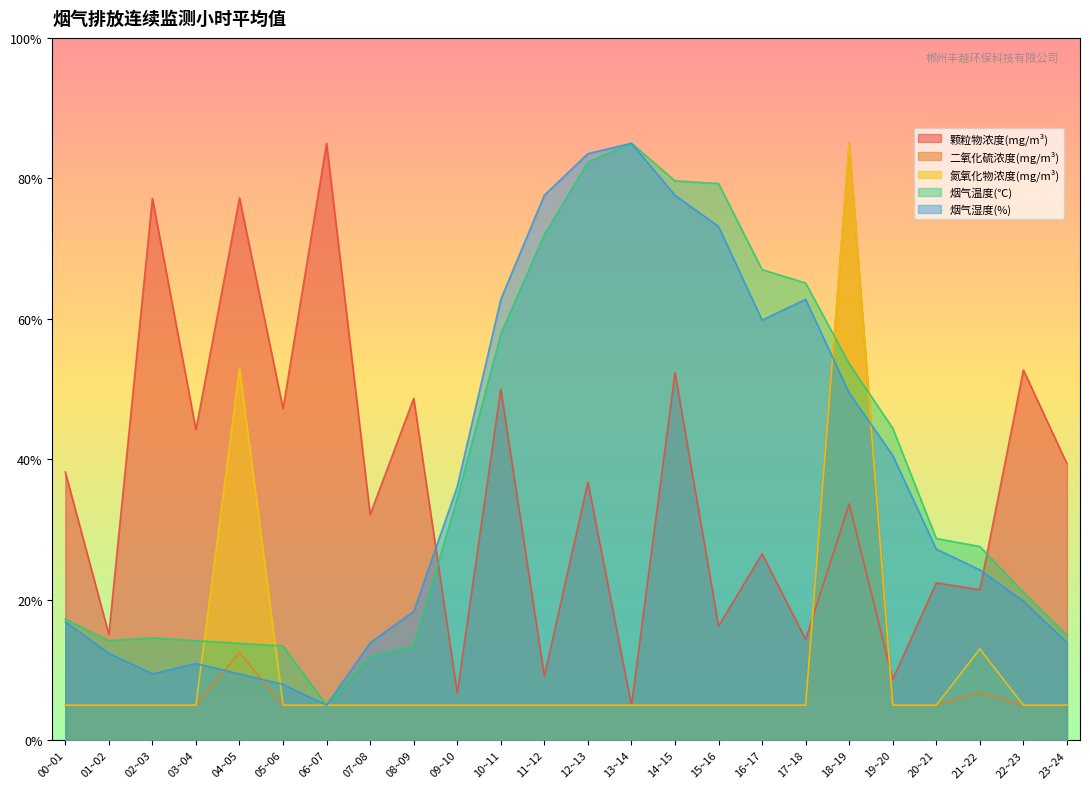

Where is 烟气湿度(%) nearest to the value 45?

18~19